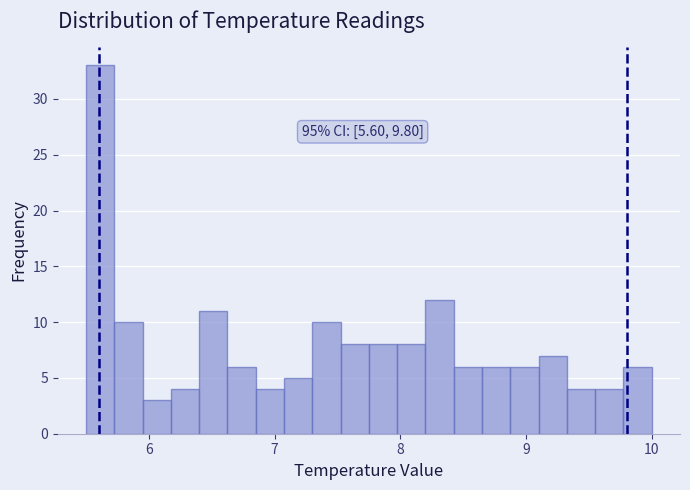

Around what value on the x-axis is the tallest bar? Give the approximate position of its centre, as read against the axis.

5.6